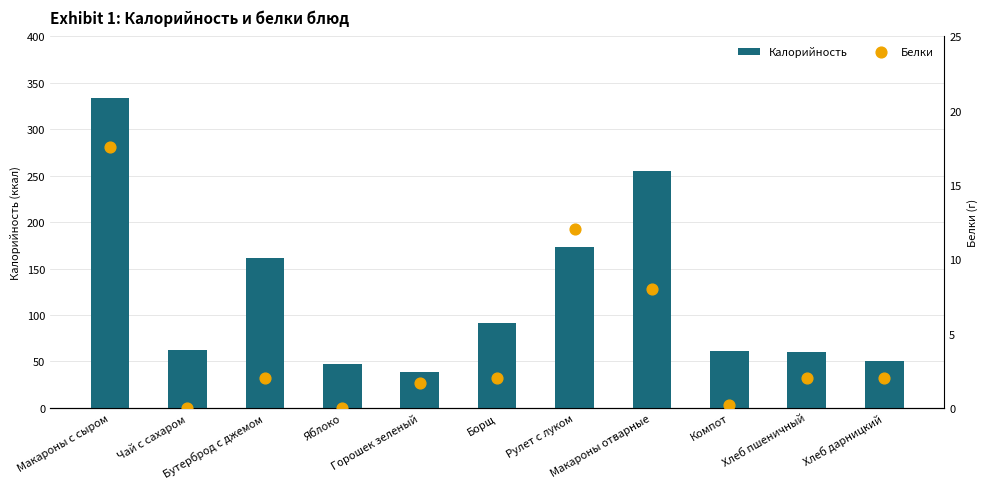

What are all the series names shown in the legend?

Калорийность, Белки